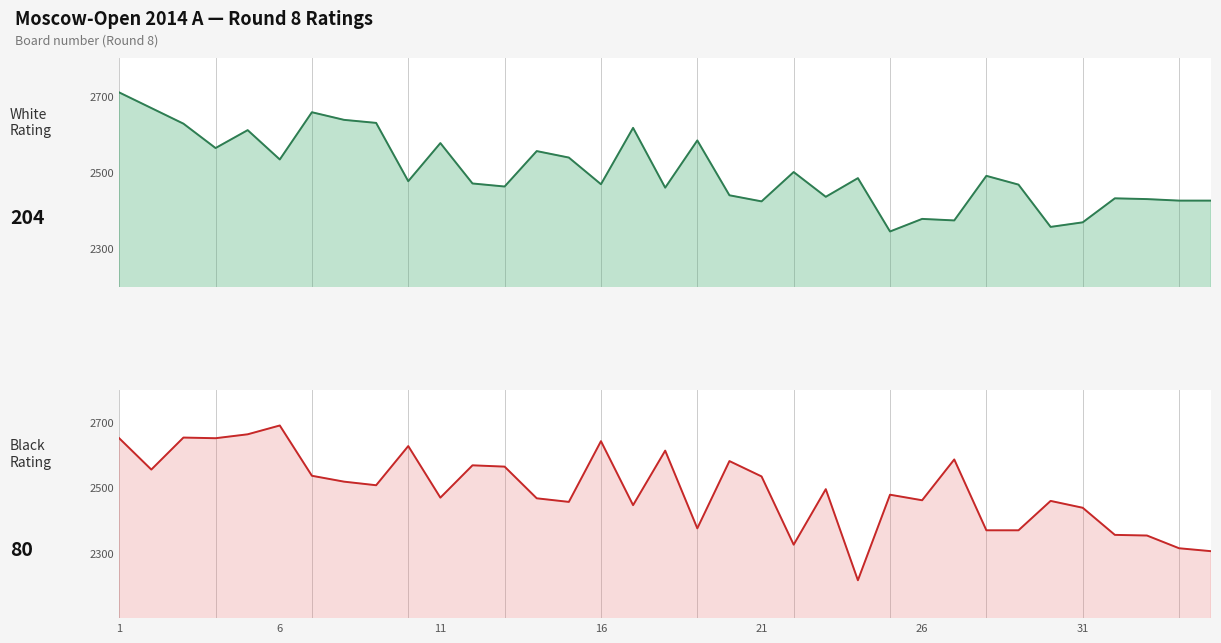

Which series has the widest spread of values?

Black Rating